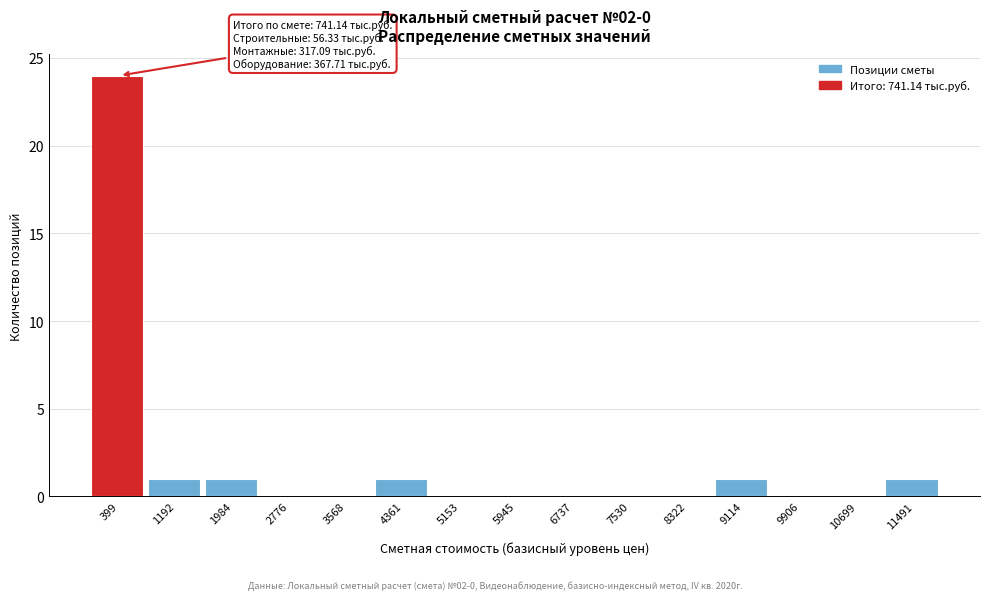

Which range on the x-axis has the tallest bar?

0 to 800